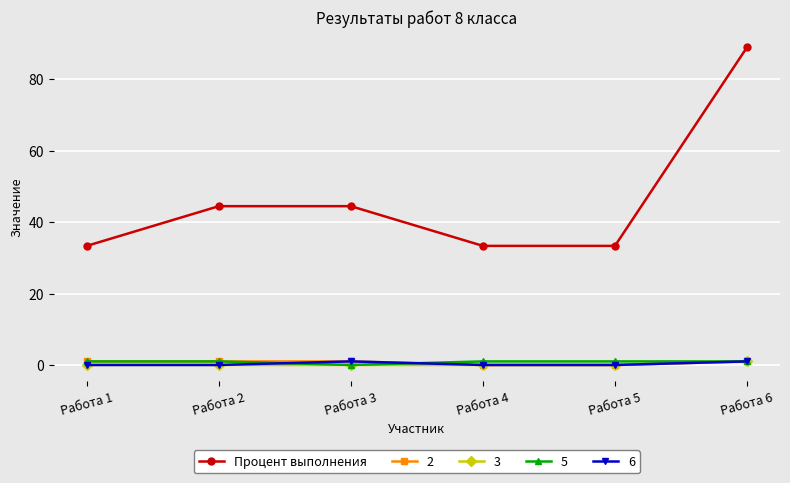

True or false: Процент выполнения has more than 2 points higher than both neighbors.

False